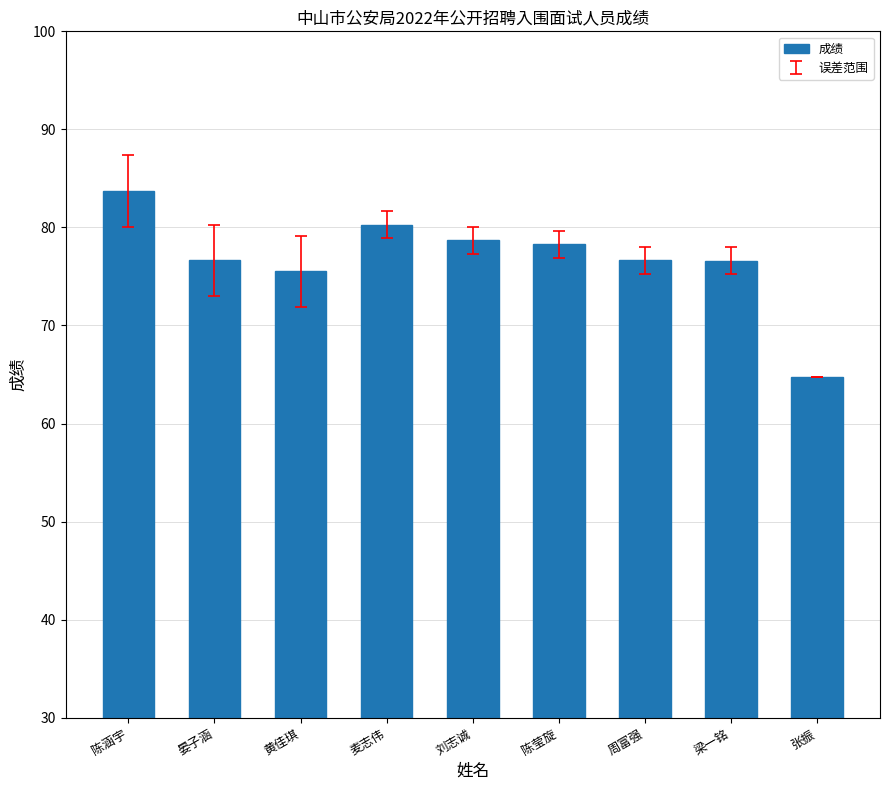

Where is the data nearest to the value 74?

黄佳琪